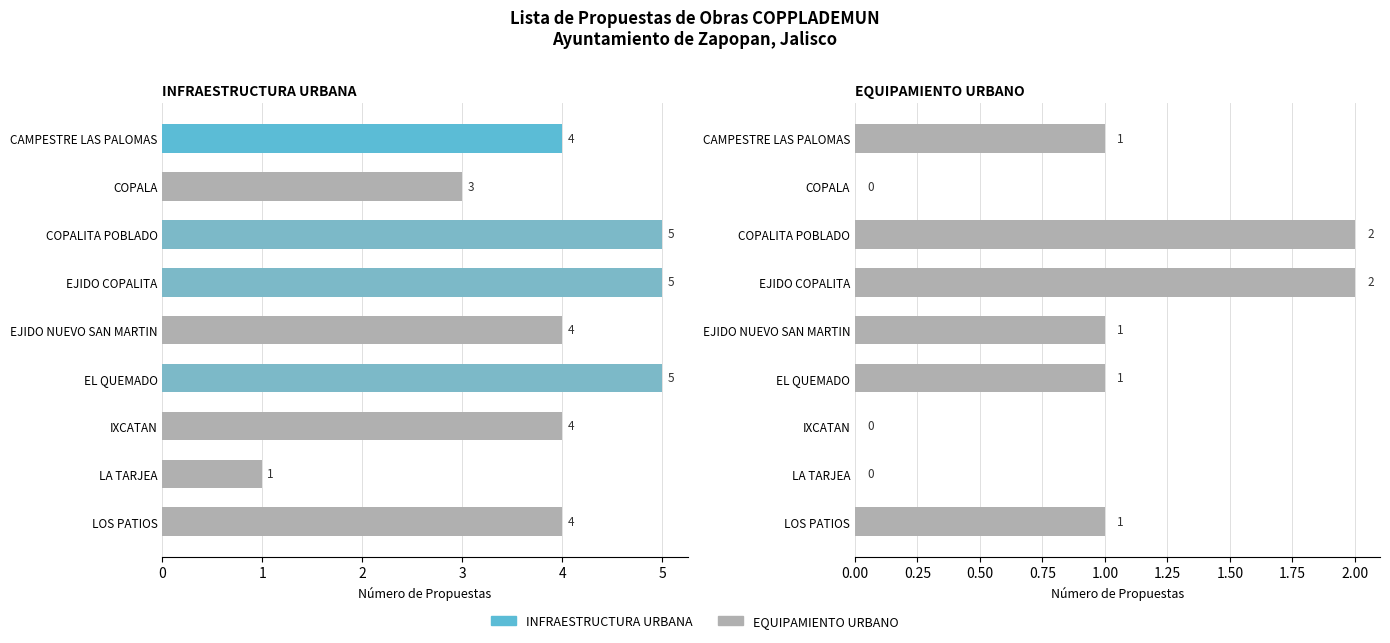

Is it true that EQUIPAMIENTO URBANO equals 1 at COPALITA POBLADO?

False